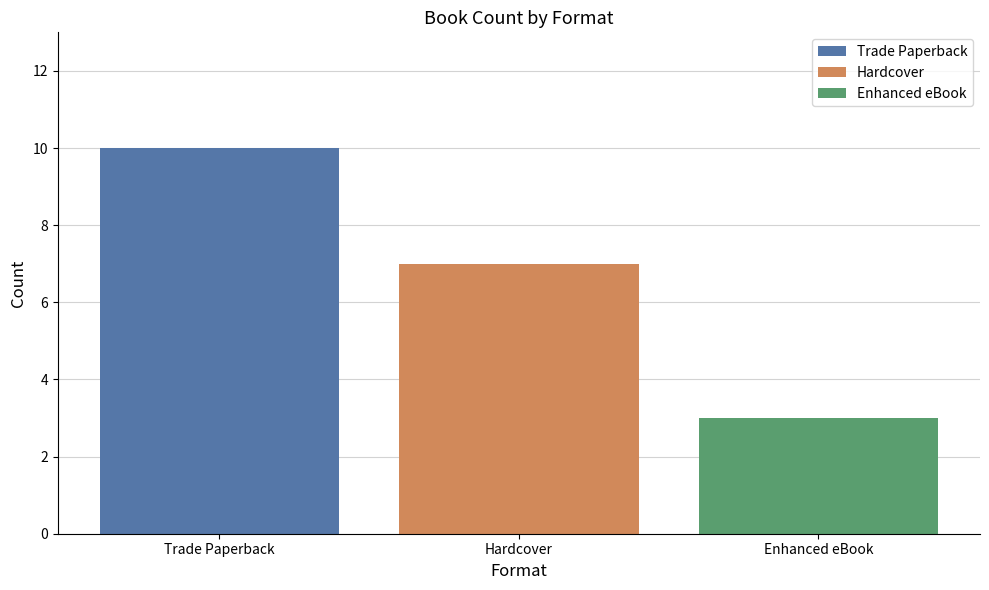

What is the greatest value displayed?

10